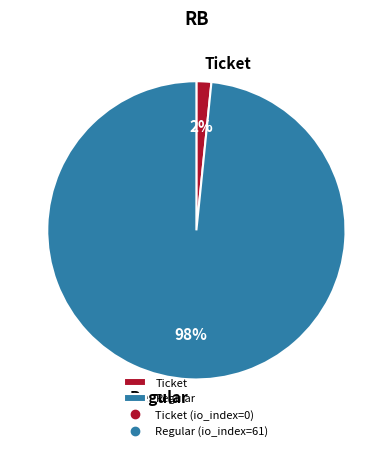

To the nearest percent, what portion does Regular represent?

98%